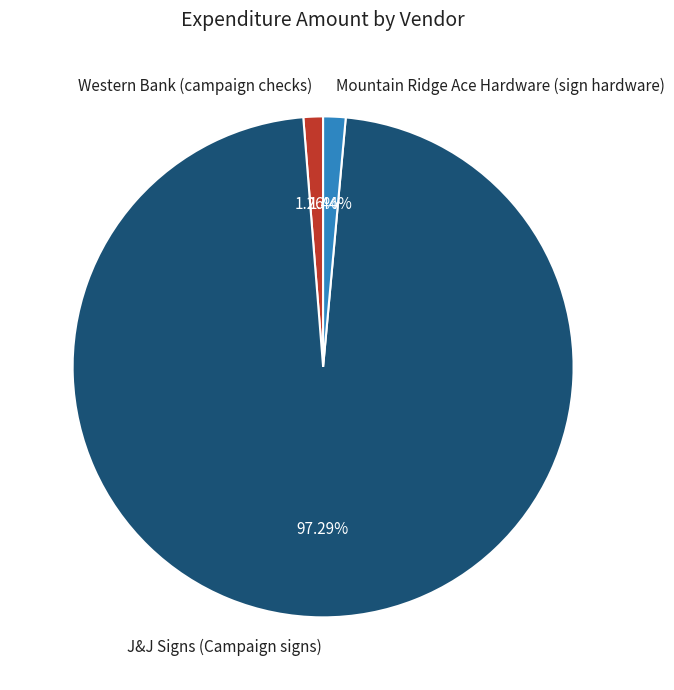

Which category has the biggest portion of the pie?

J&J Signs (Campaign signs)